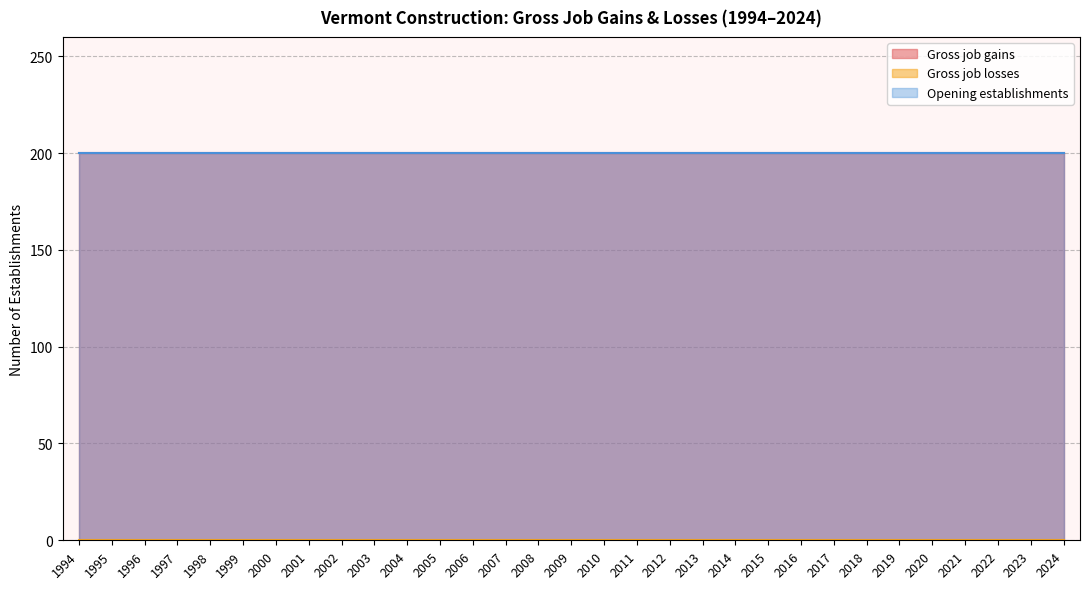

Is it true that Opening establishments equals 119 at 2003?

False